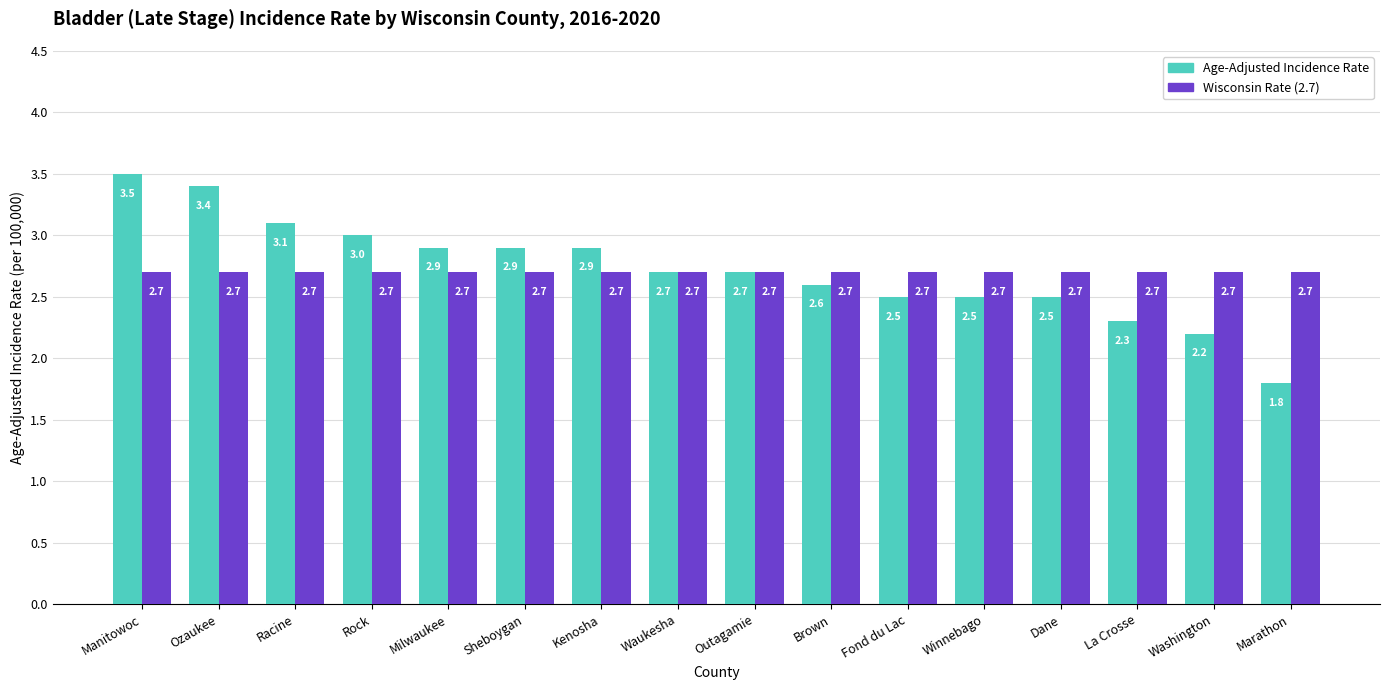

The Wisconsin Rate (2.7) series shows 2.7 at Milwaukee. True or false?

True